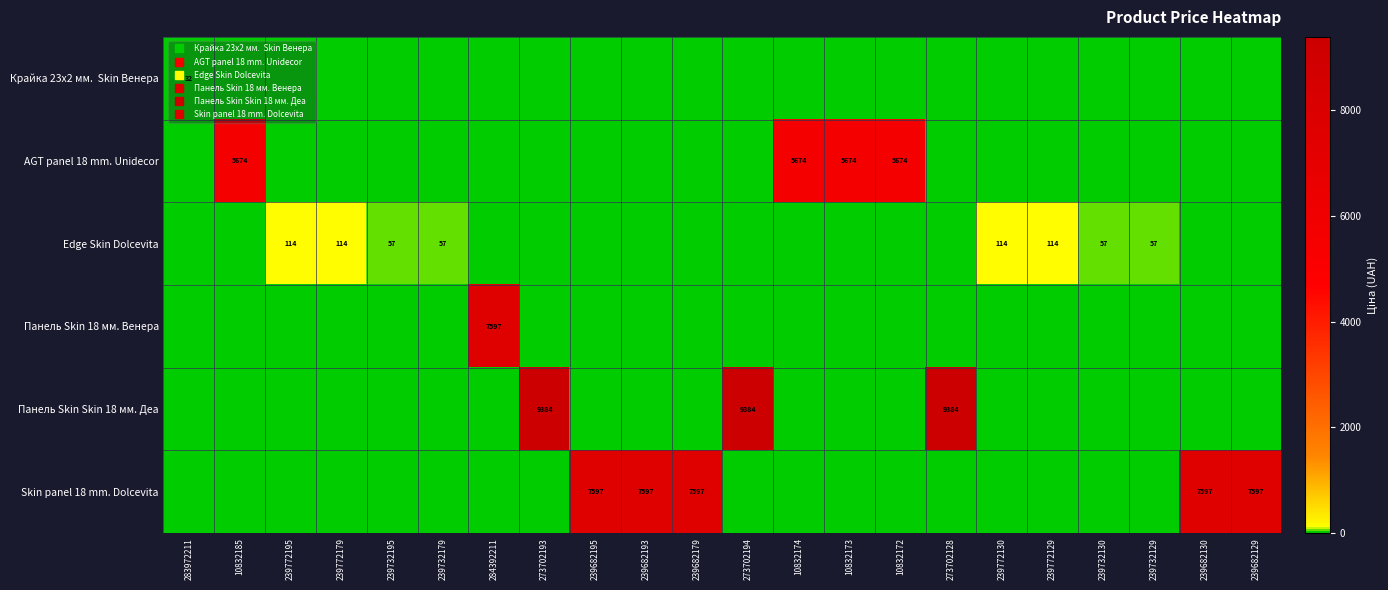

At 10832174, list the series in order from largest to smallest.

AGT panel 18 mm. Unidecor, Крайка 23x2 мм. Skin Венера, Edge Skin Dolcevita, Панель Skin 18 мм. Венера, Панель Skin Skin 18 мм. Деа, Skin panel 18 mm. Dolcevita